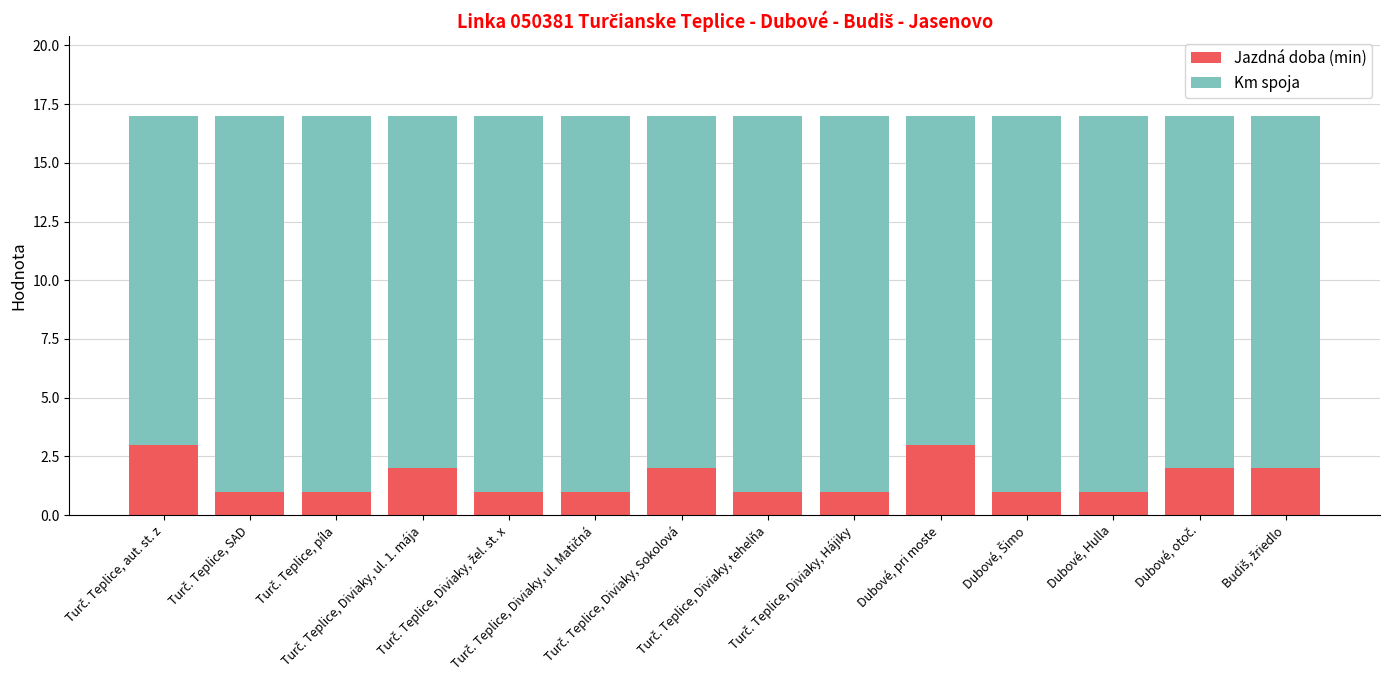

How many data points does each series have?

14